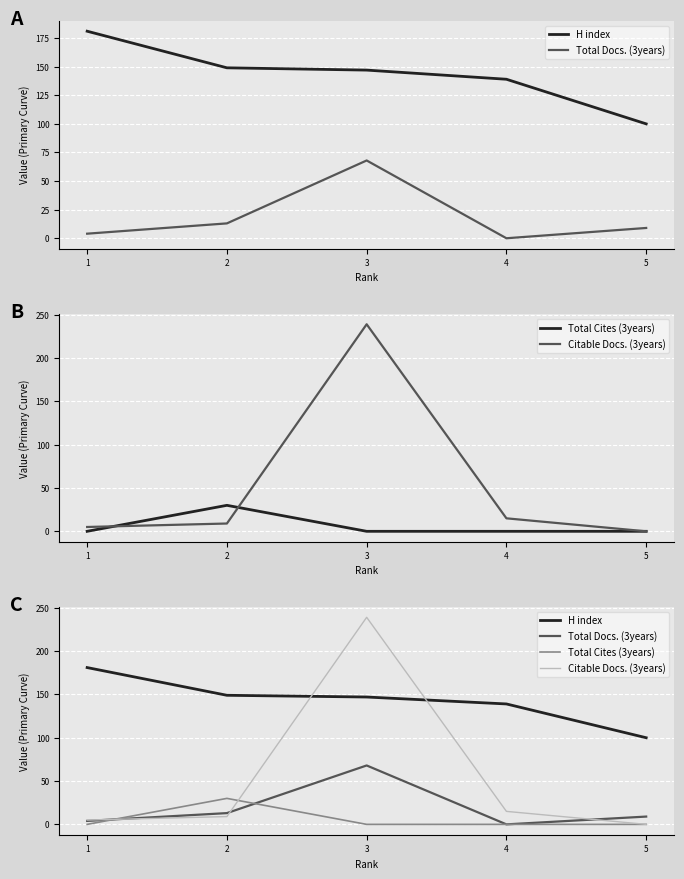

Which category has the lowest value in the Citable Docs. (3years) series?

5